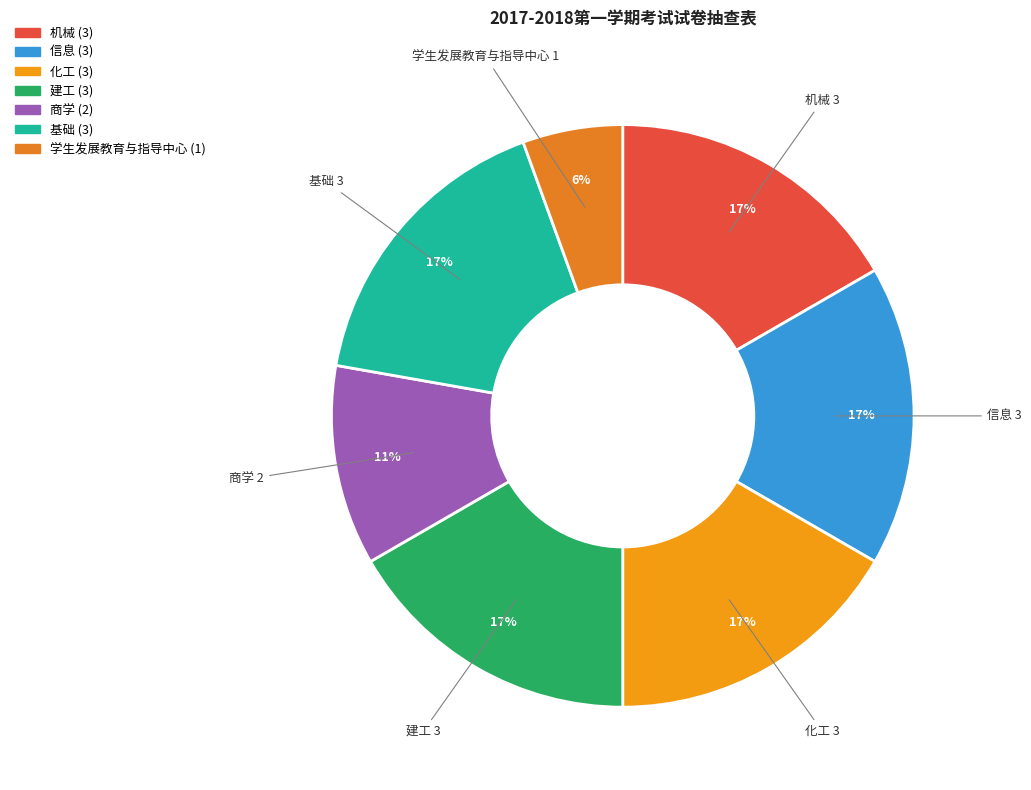

To the nearest percent, what portion does 化工 represent?

17%